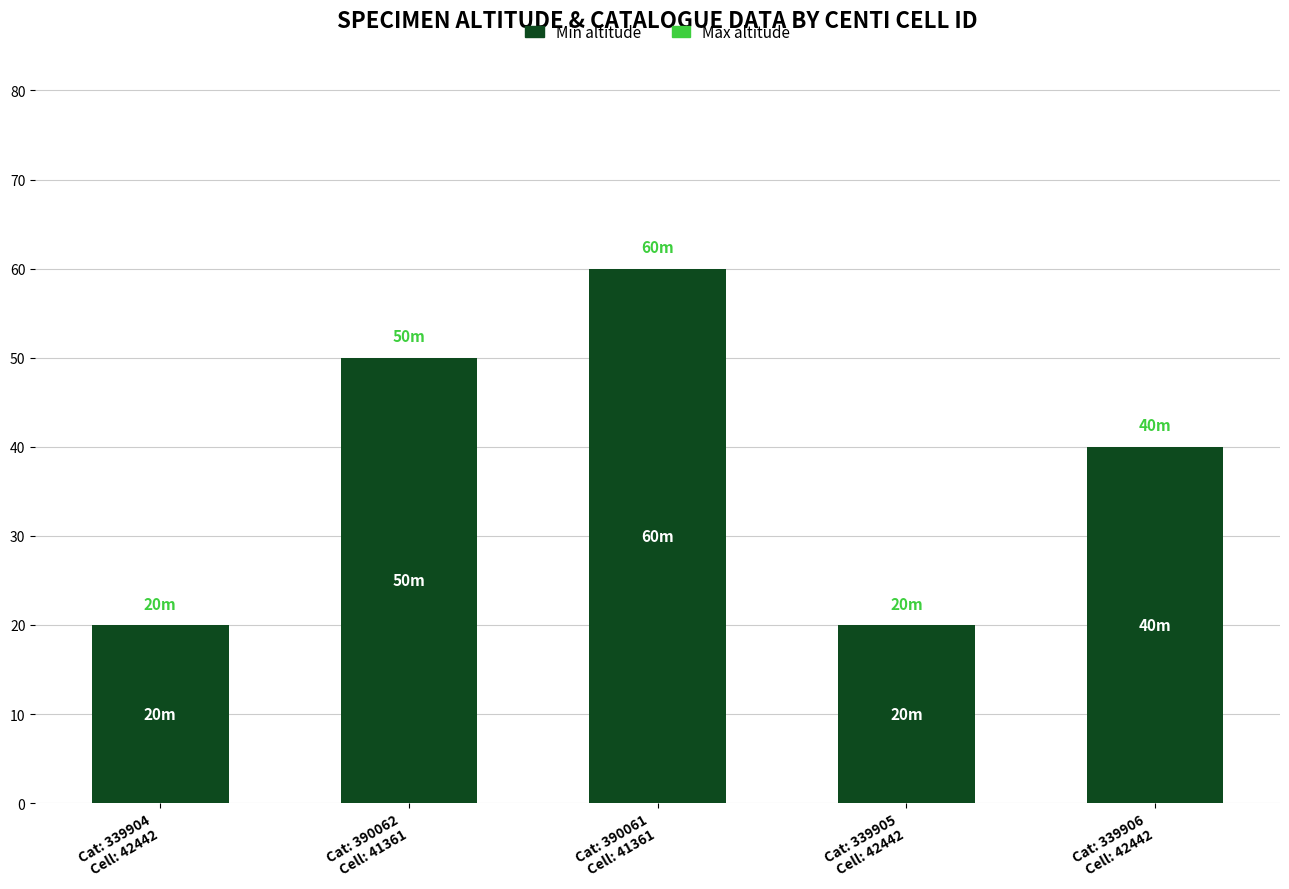

Does the chart contain stacked bars?

No